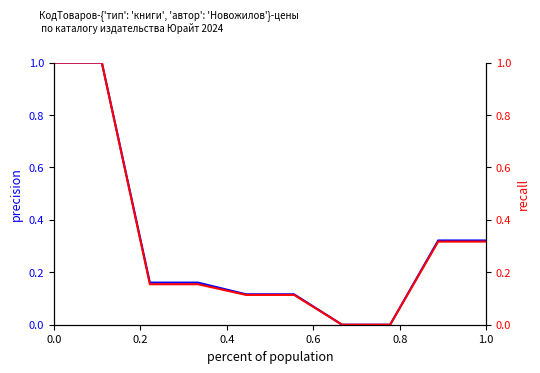

Rank the series at 0.0 from lowest to highest value.

Цена для библиотек, Цена розничная